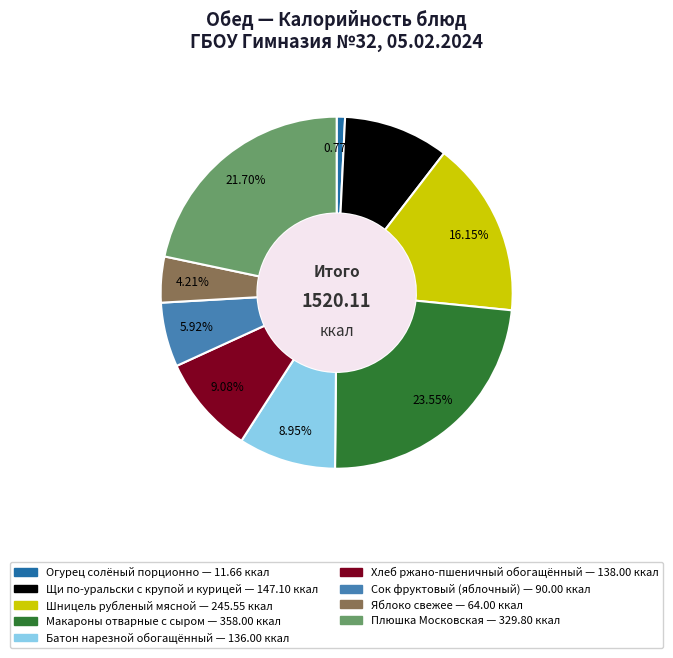

Which category has the smallest portion of the pie?

Огурец солёный порционно